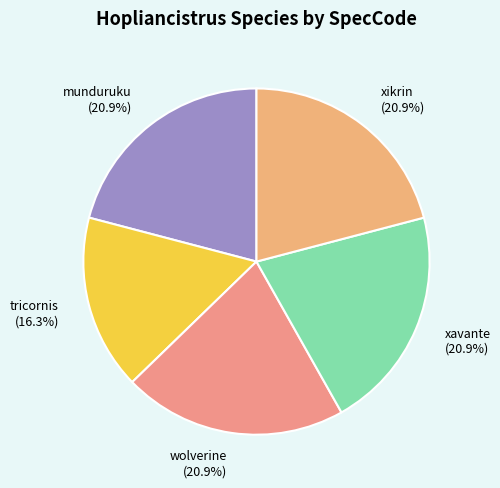

To the nearest percent, what is the difference between the largest and smallest slice percentages?

5%